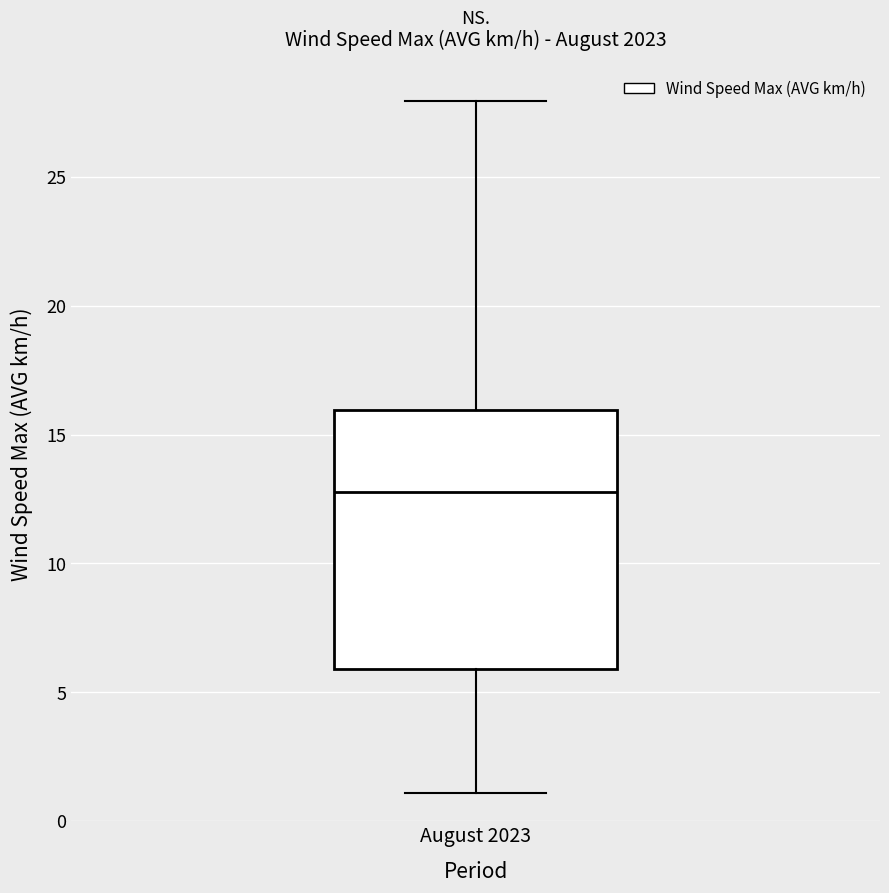

Transcribe this box plot: give where the median line is, the range the box spans, and where the two whiskers end, as read against the y-axis. The values are not printed on the chart, so give them approximately, as read against the axis.

median 13, box 6 to 16, whiskers 1 to 28